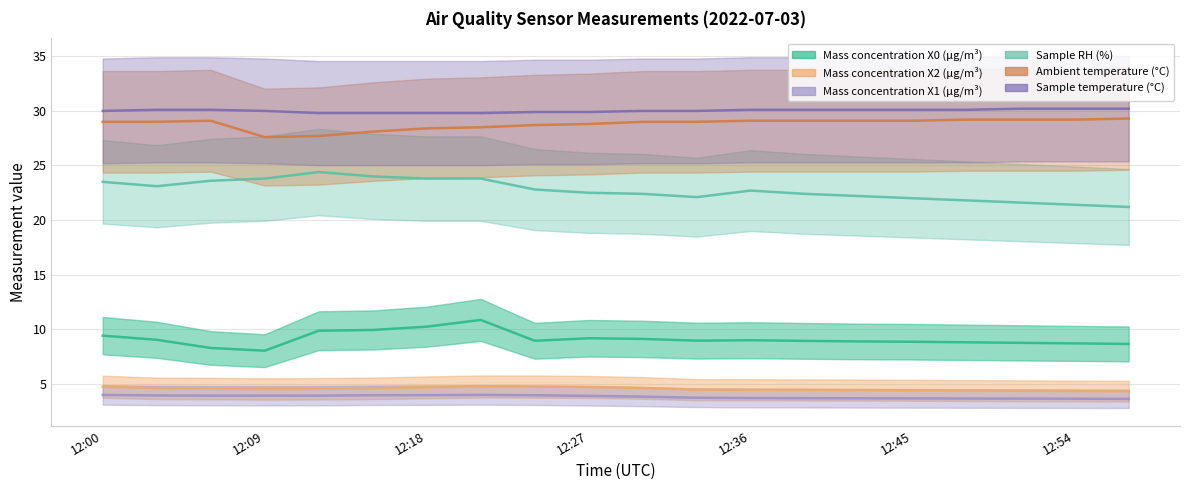

Read the Ambient temperature (°C) value at 12:54.

29.2